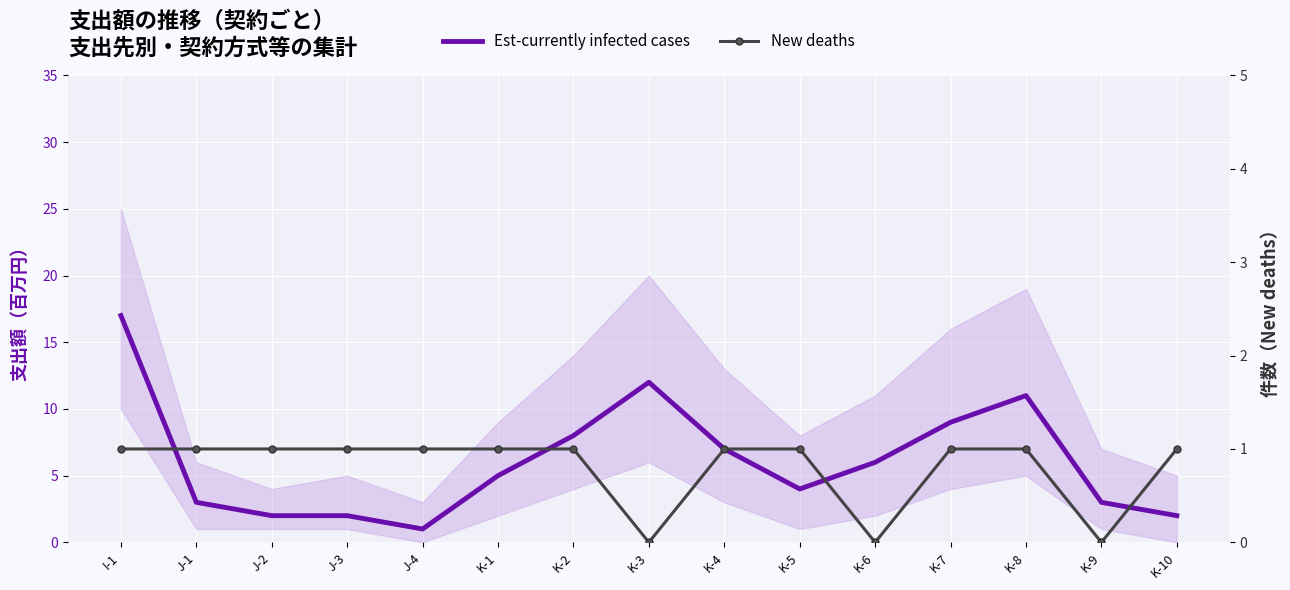

What are all the series names shown in the legend?

Est-currently infected cases, New deaths